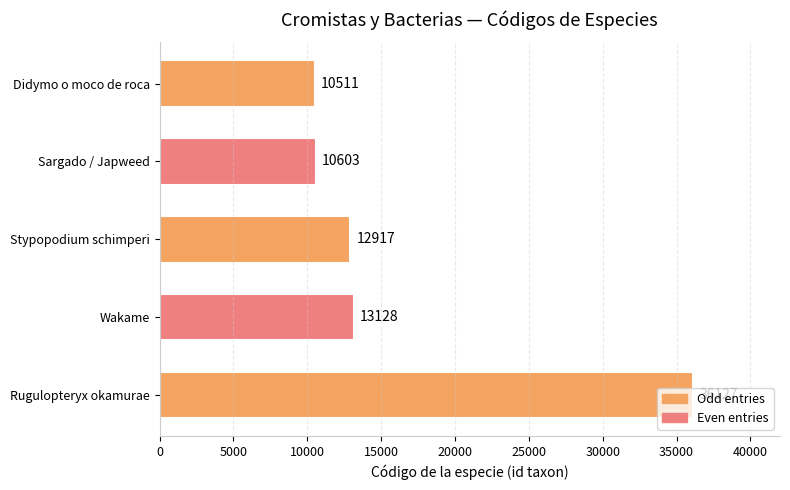

Are the bars horizontal?

Yes